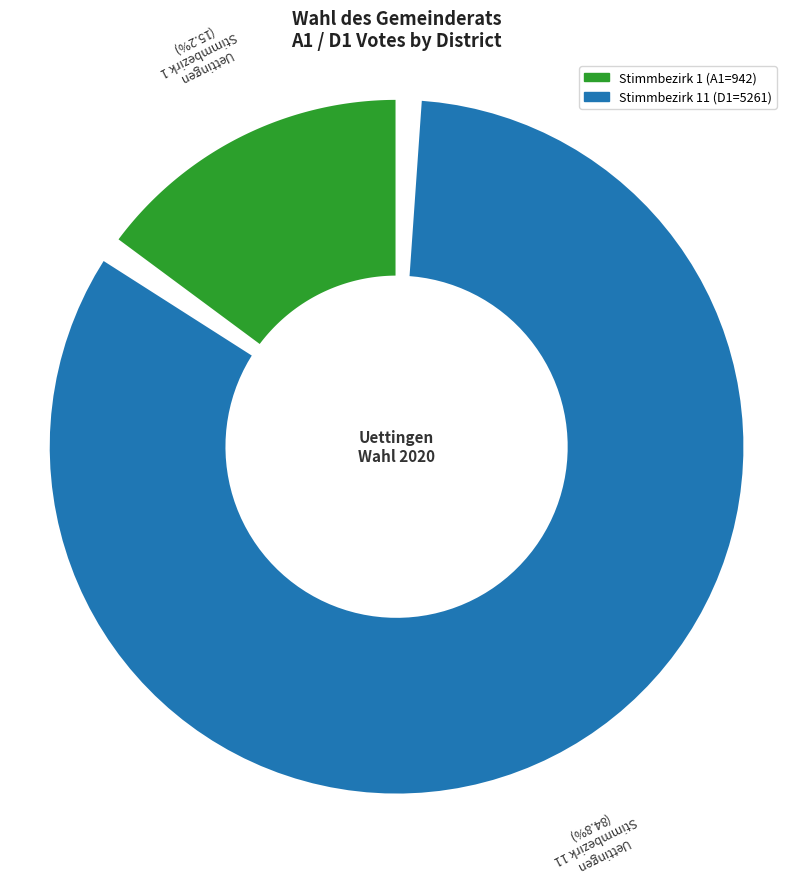

True or false: 11 accounts for 1% of the total.

False